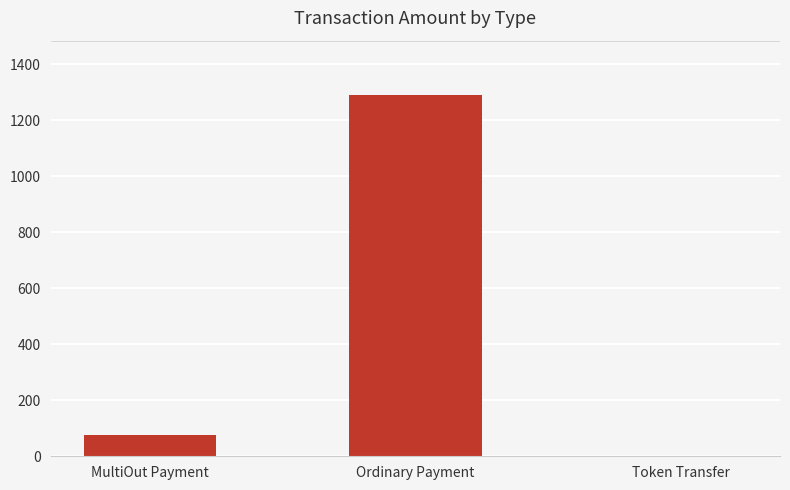

The chart shows a value of 0.0 at Token Transfer. True or false?

True